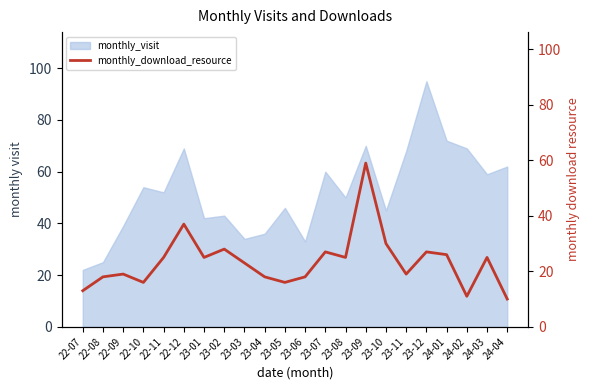

What is the sum of all values?

515